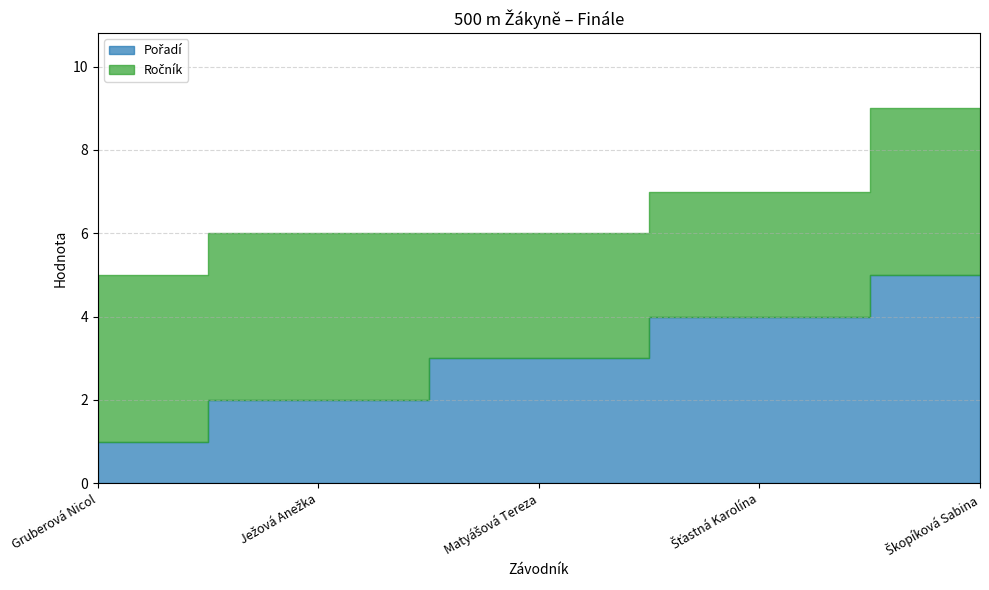

Which series changed the most between Gruberová Nicol and Šťastná Karolína?

Pořadí